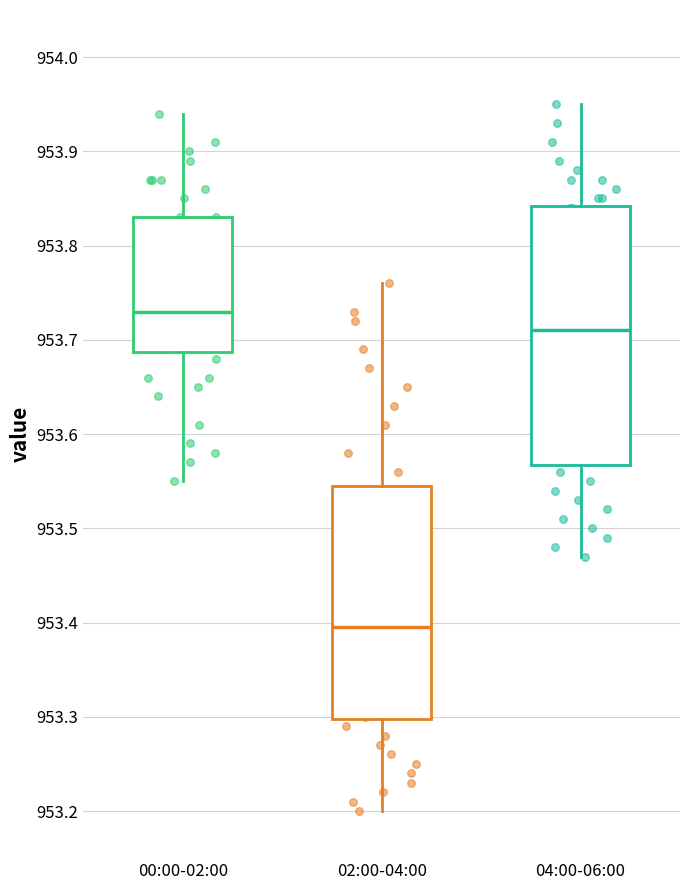

Reading left to right, transcribe this box plot: for each box, give where its median line is, the range the box spans, and where its two whiskers end, as read against the y-axis. The values are not printed on the chart, so give them approximately, as read against the axis.

00:00-02:00: median 953.73, box 953.69 to 953.83, whiskers 953.55 to 953.94
02:00-04:00: median 953.40, box 953.30 to 953.55, whiskers 953.20 to 953.76
04:00-06:00: median 953.71, box 953.57 to 953.84, whiskers 953.47 to 953.95